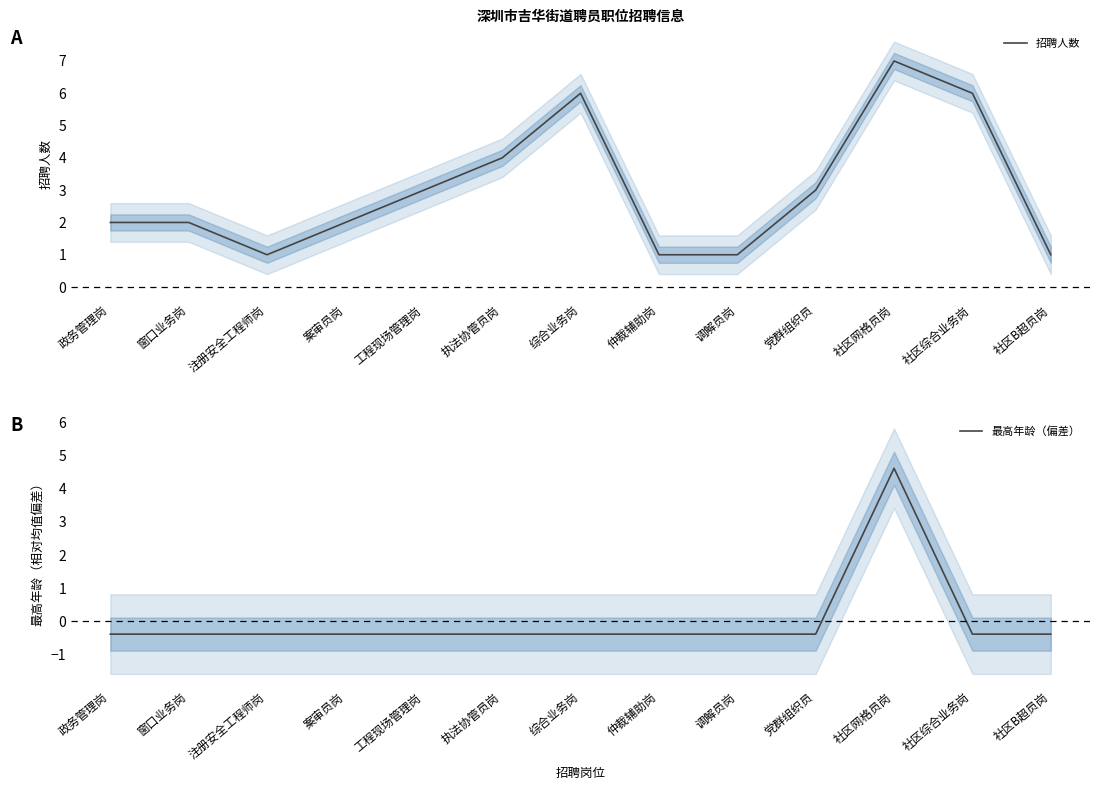

How many data points does each series have?

13